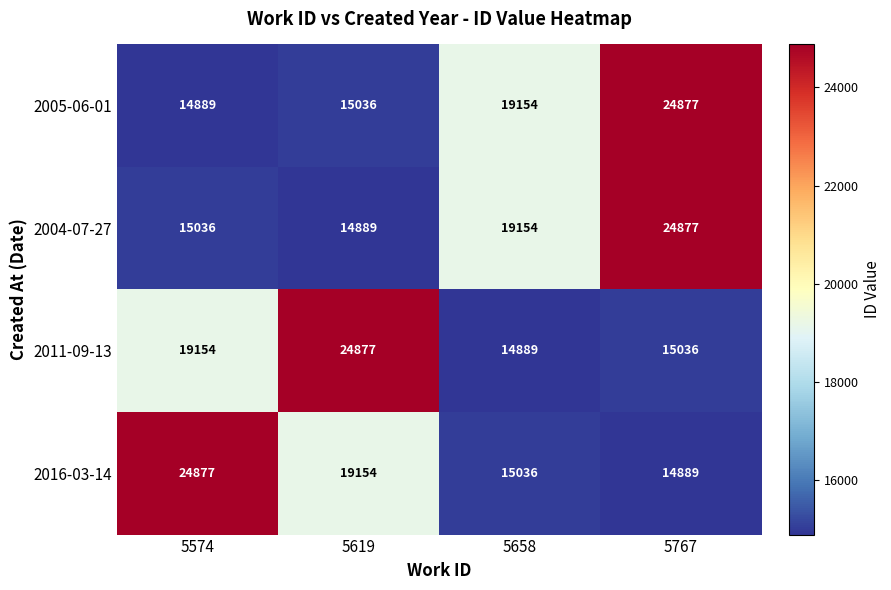

Is the value of 2011-09-13 at 5767 greater than the value of 2016-03-14 at 5574?

No